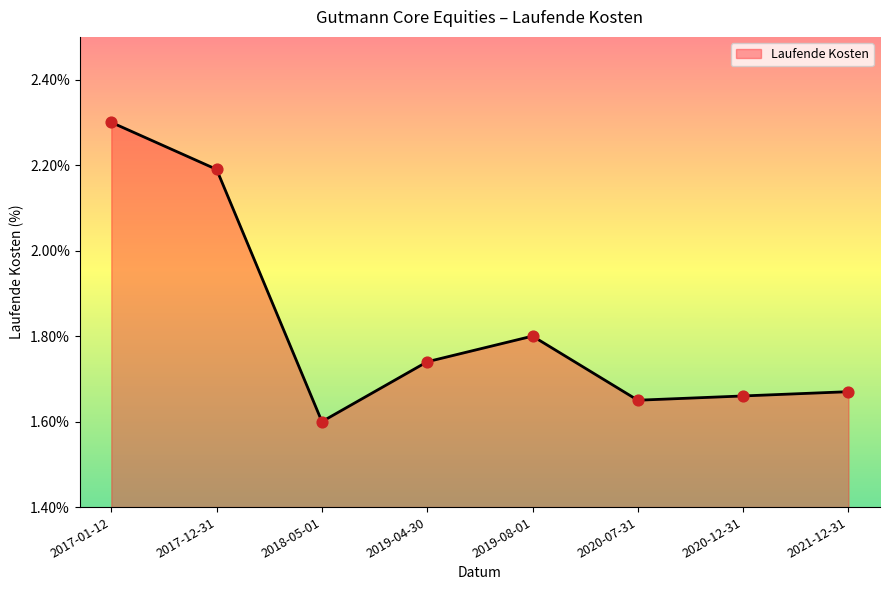

Approximately how many times larger is the value at 2018-05-01 compared to 2020-12-31?

1.0